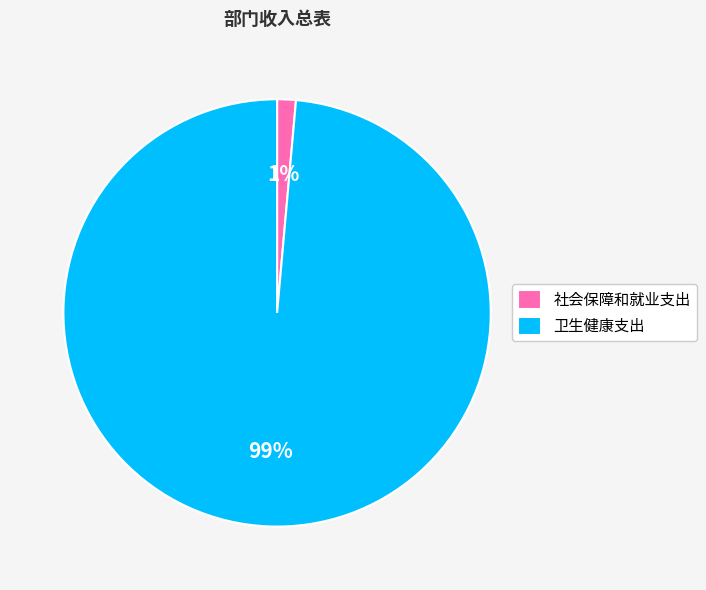

Between 社会保障和就业支出 and 卫生健康支出, which is larger?

卫生健康支出